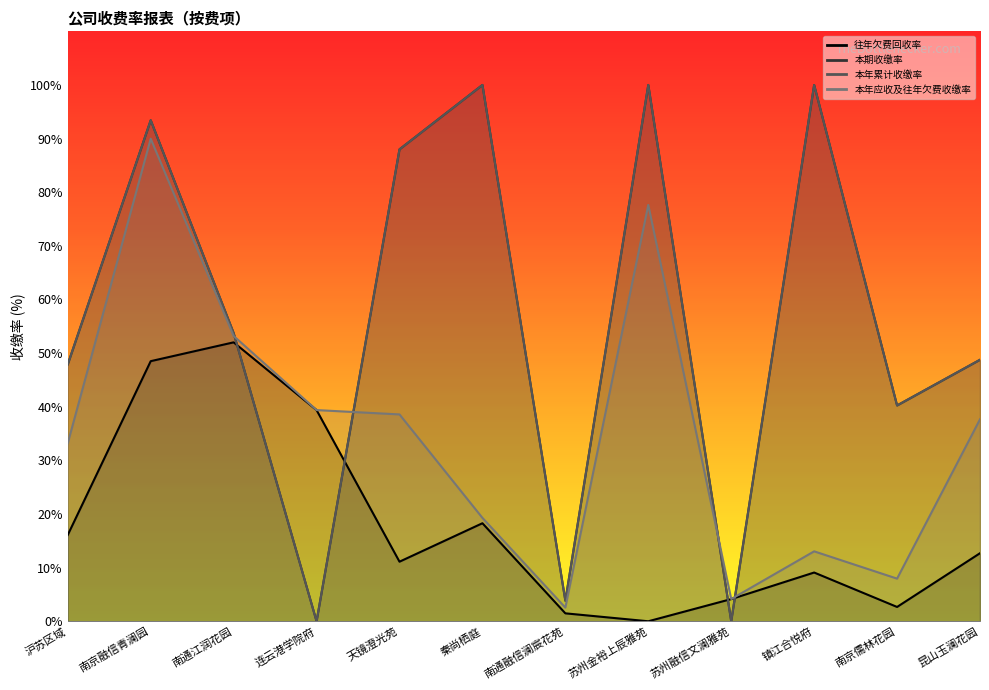

Which label corresponds to the largest value in the chart?

秦尚栖庭